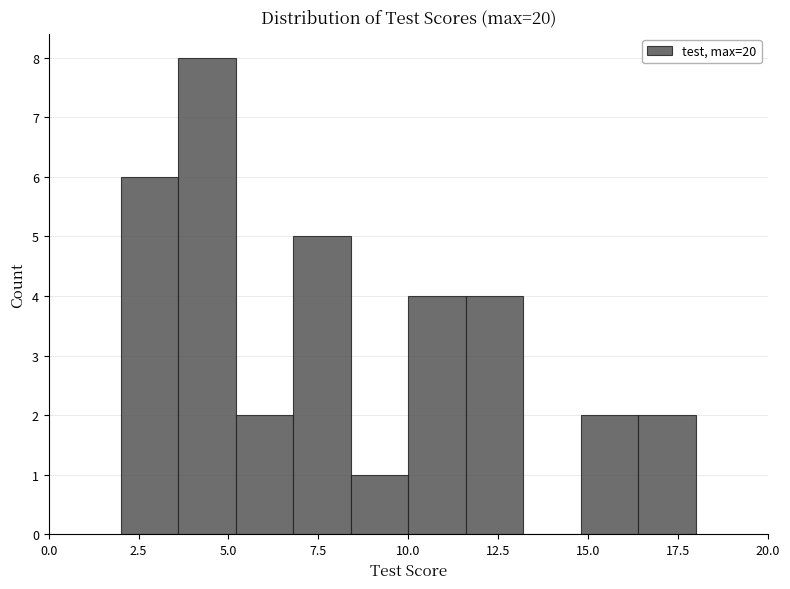

Read against the x-axis, roughly where is the centre of the tallest bar?

4.5